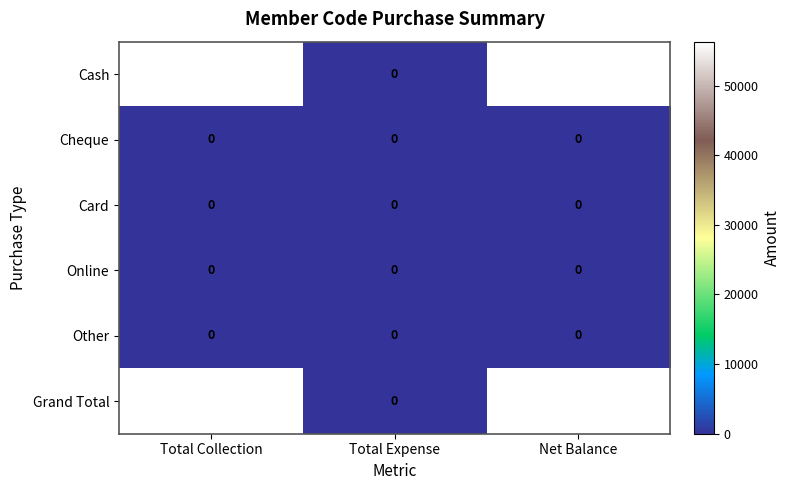

Which category has the lowest value in the Grand Total series?

Total Expense